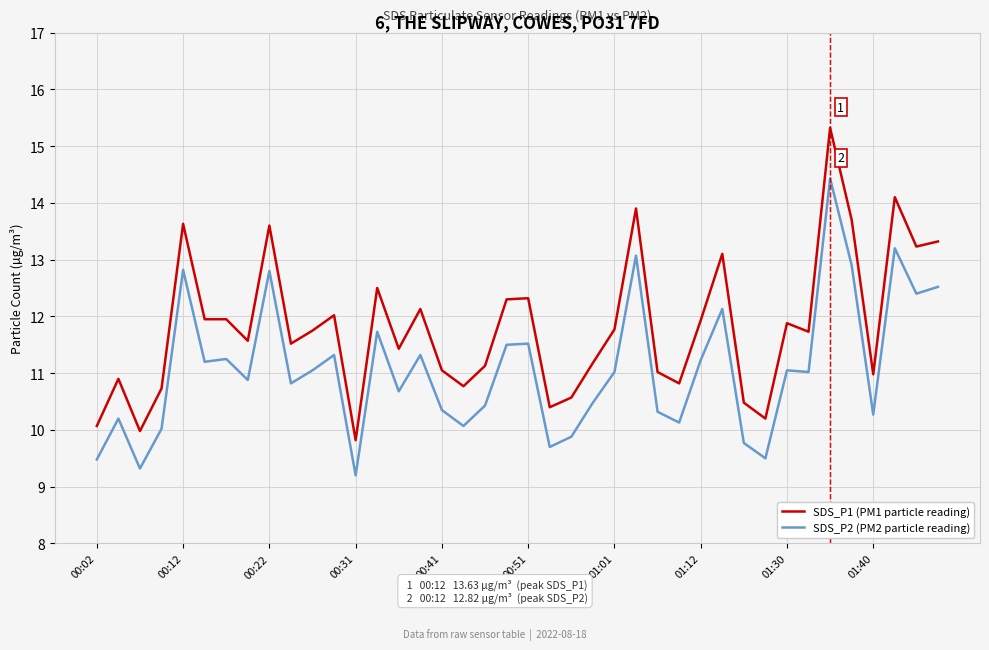

Which series has the widest spread of values?

SDS_P1 (PM1 particle reading)